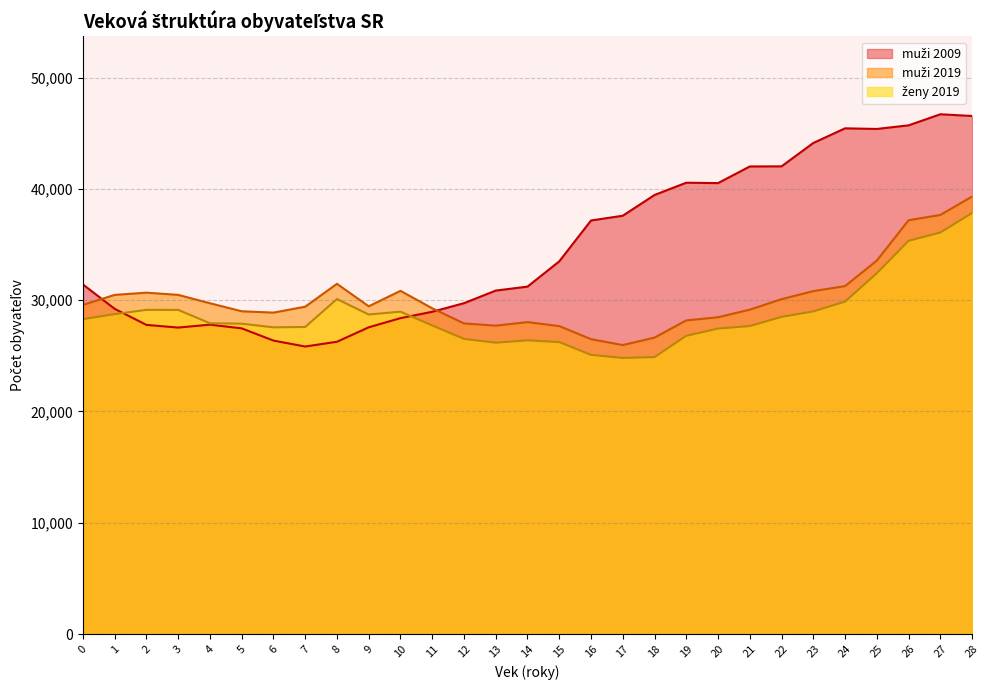

At which label does muži 2009 reach its minimum?

7